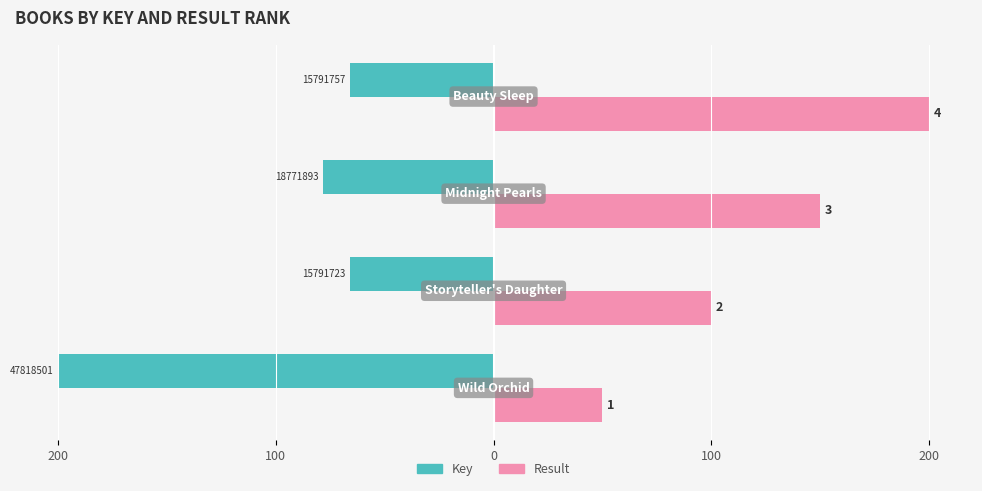

What are all the series names shown in the legend?

Key, Result